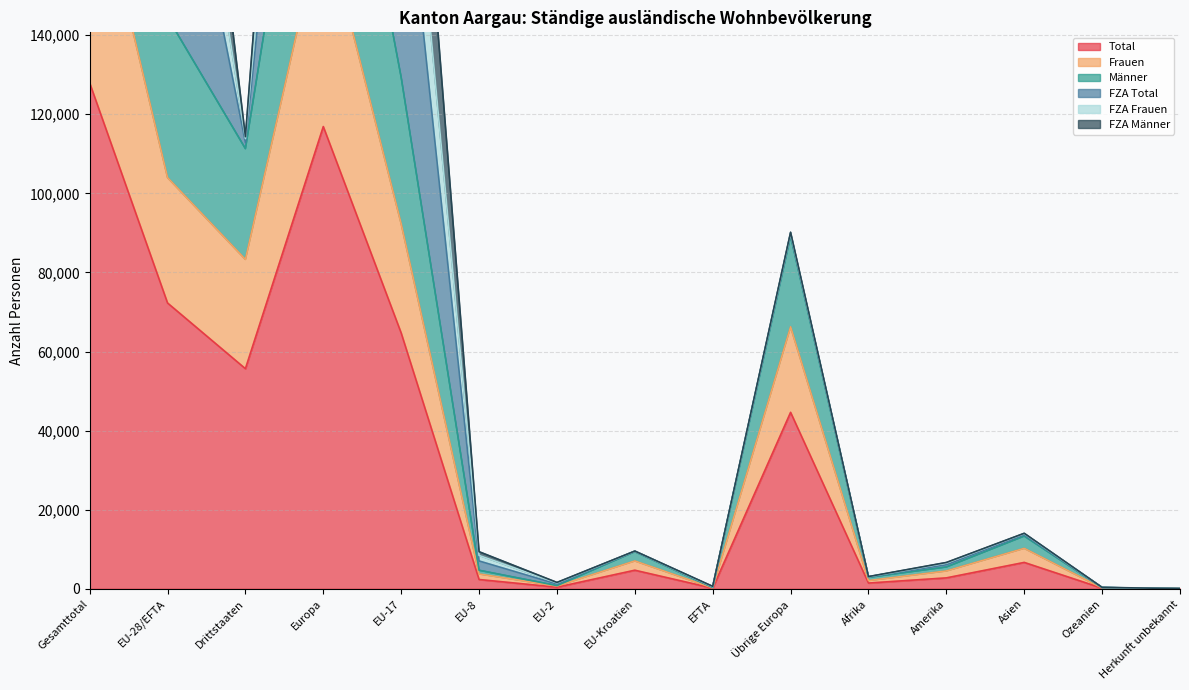

What is the value of the Frauen point at the 14th from the left?

203